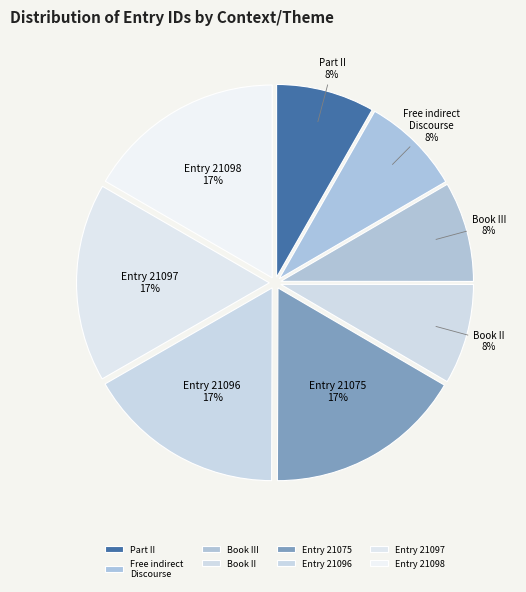

Is the sum of Part II and Book III greater than half?

No